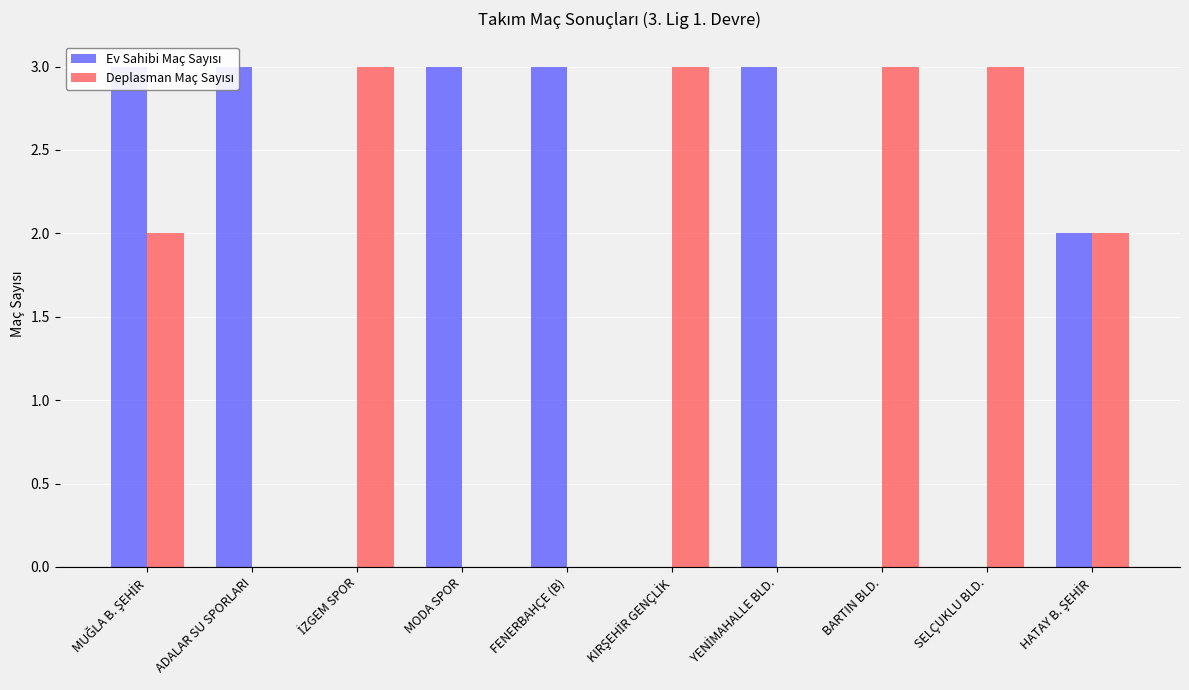

Reading left to right, list all the values displayed in this chart.

Ev Sahibi Maç Sayısı: MUĞLA B. ŞEHİR=3	ADALAR SU SPORLARI=3	İZGEM SPOR=0	MODA SPOR=3	FENERBAHÇE (B)=3	KIRŞEHİR GENÇLİK=0	YENİMAHALLE BLD.=3	BARTIN BLD.=0	SELÇUKLU BLD.=0	HATAY B. ŞEHİR=2
Deplasman Maç Sayısı: MUĞLA B. ŞEHİR=2	ADALAR SU SPORLARI=0	İZGEM SPOR=3	MODA SPOR=0	FENERBAHÇE (B)=0	KIRŞEHİR GENÇLİK=3	YENİMAHALLE BLD.=0	BARTIN BLD.=3	SELÇUKLU BLD.=3	HATAY B. ŞEHİR=2